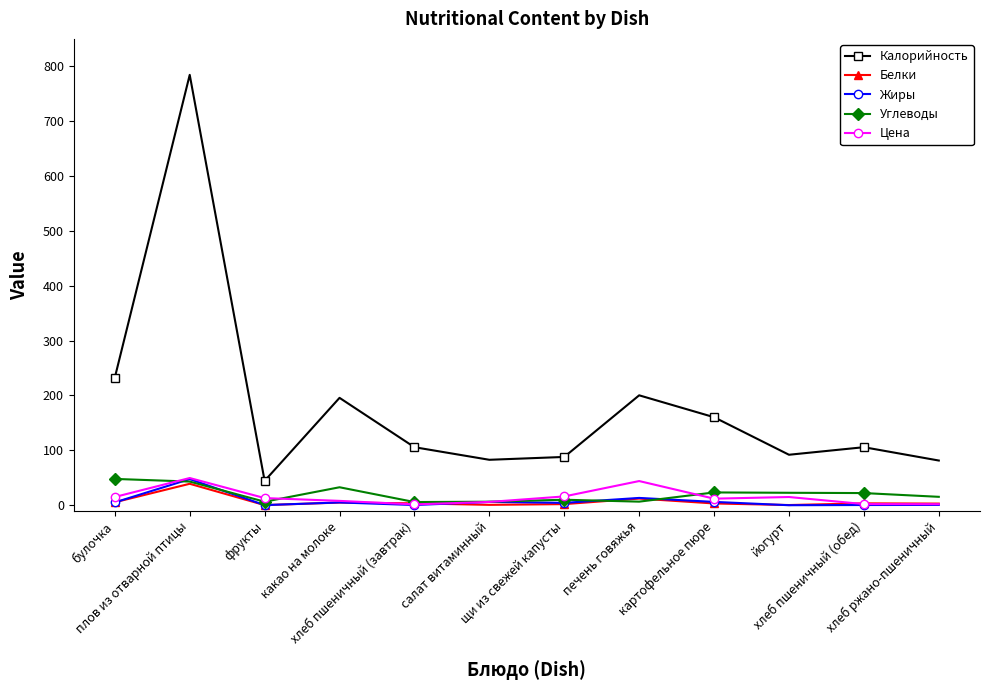

Which series has the largest total across all categories?

Калорийность